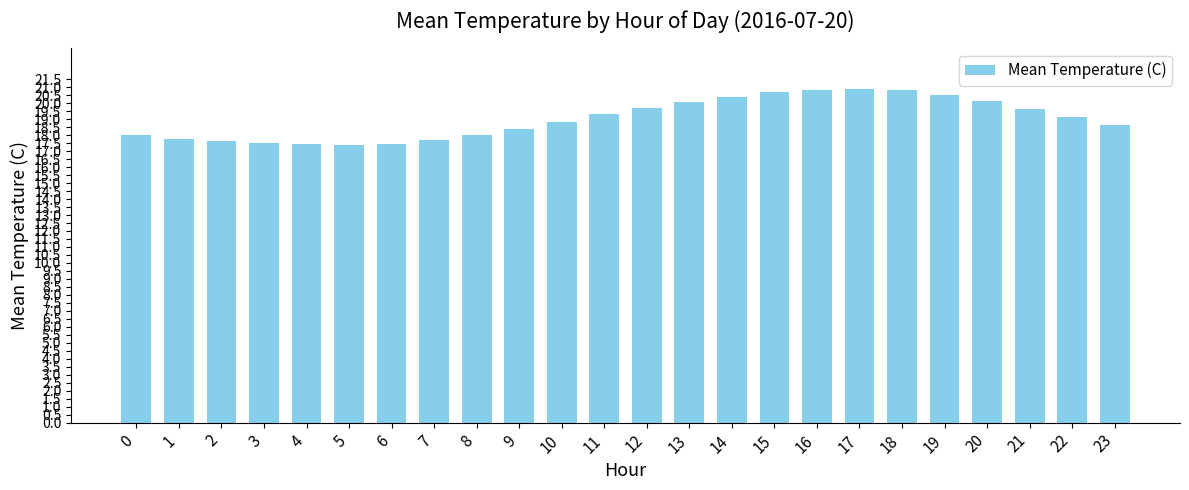

What is the smallest value displayed?

17.4